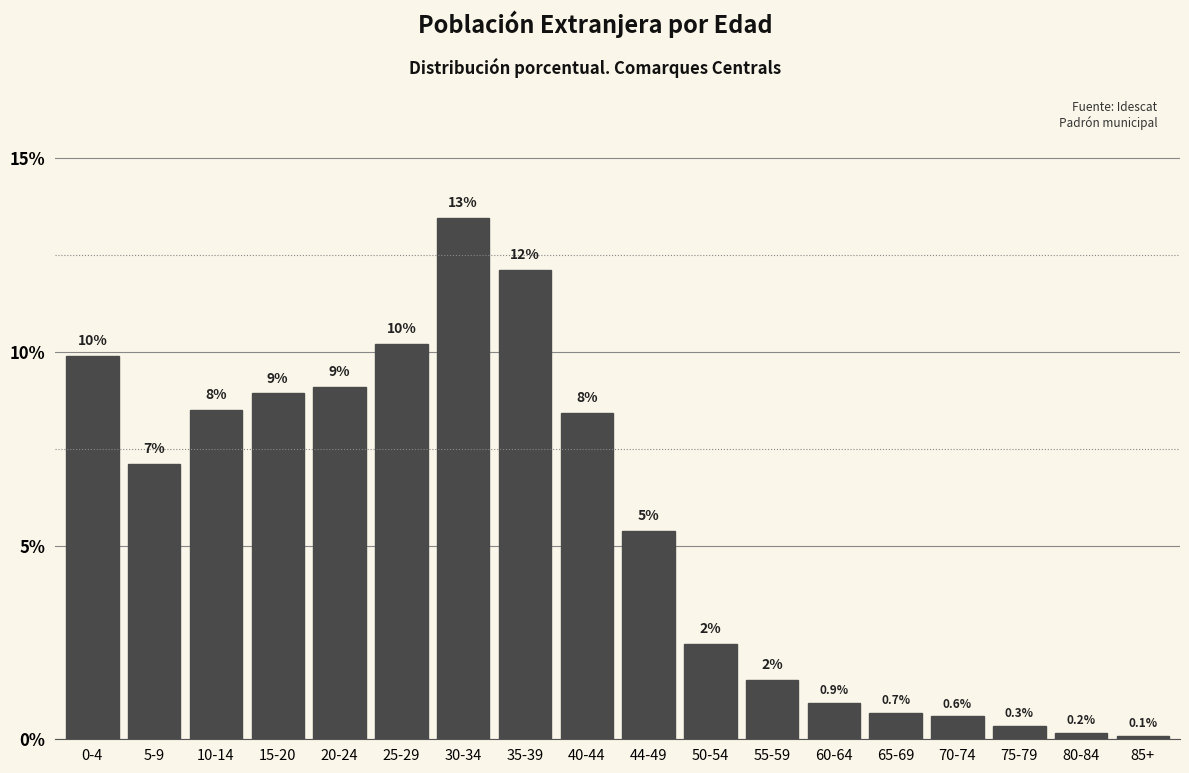

Does the chart contain any negative values?

No